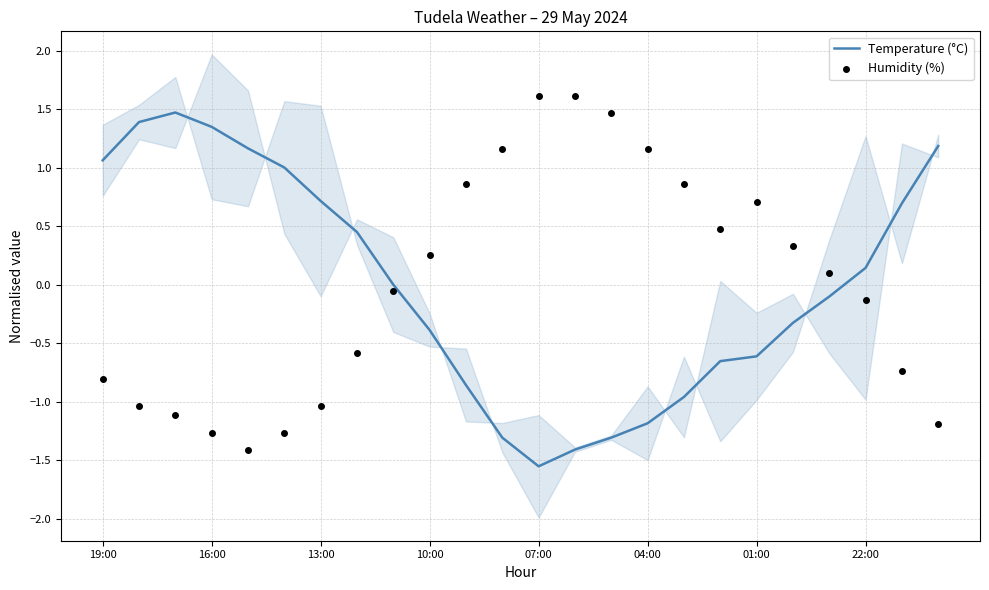

What are all the series names shown in the legend?

Temperature (°C), Humidity (%)